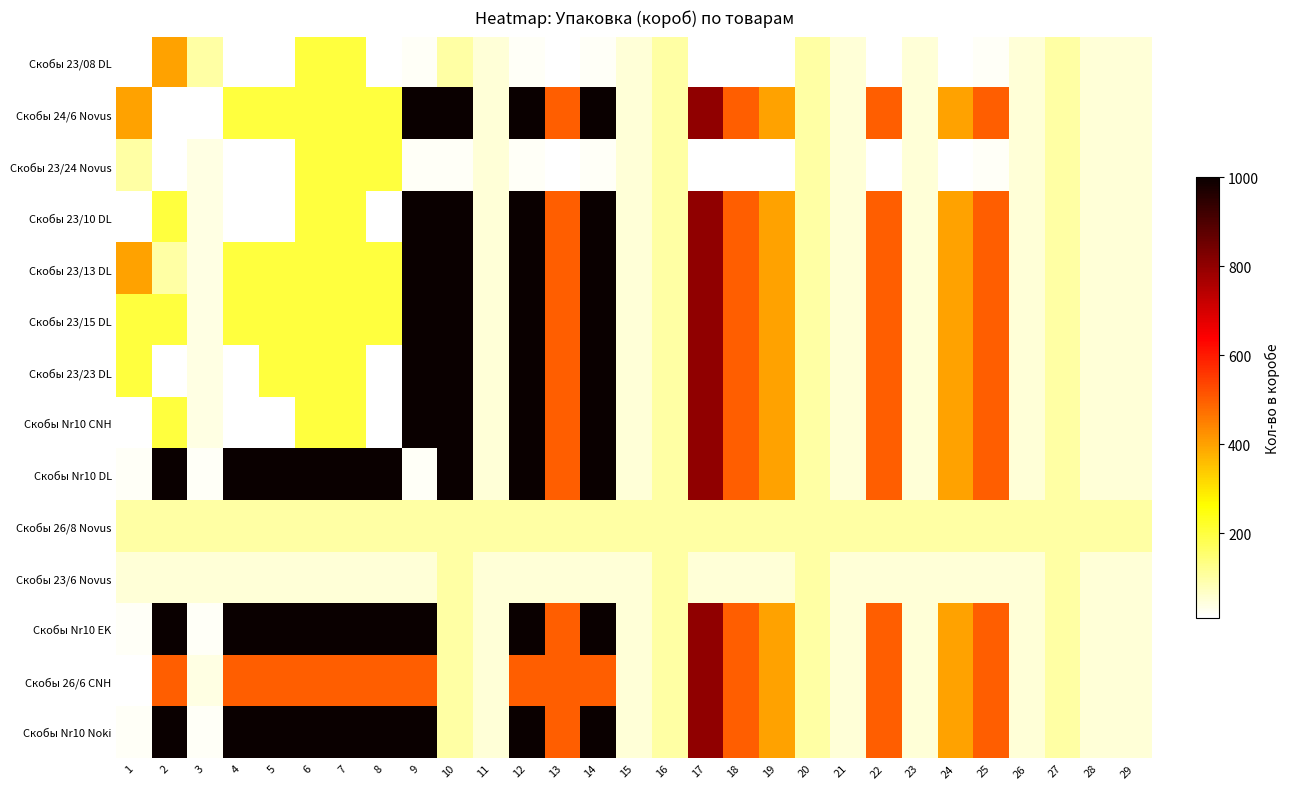

How many data points does each series have?

29